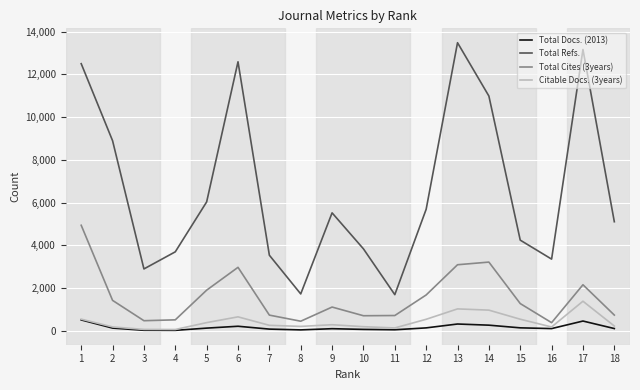

Which series has the largest range (max minus min)?

Total Refs.